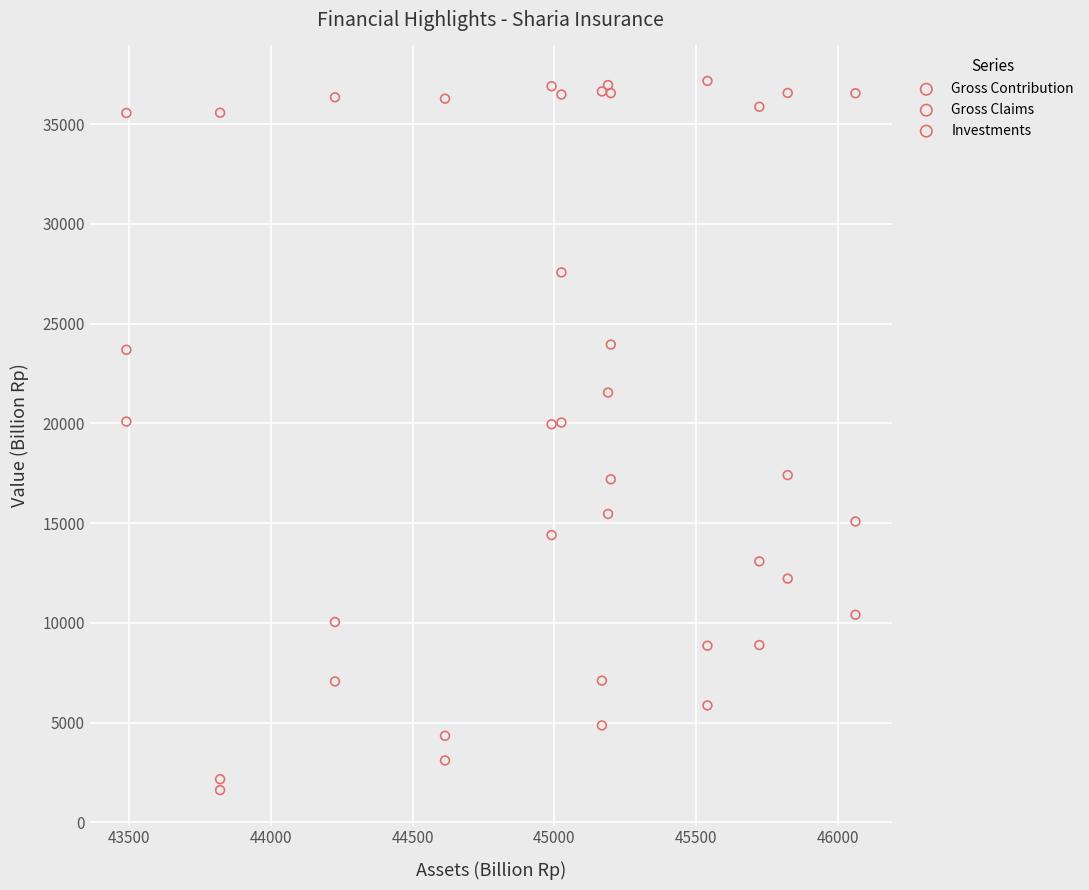

Which series reaches the minimum Y coordinate?

Gross Claims